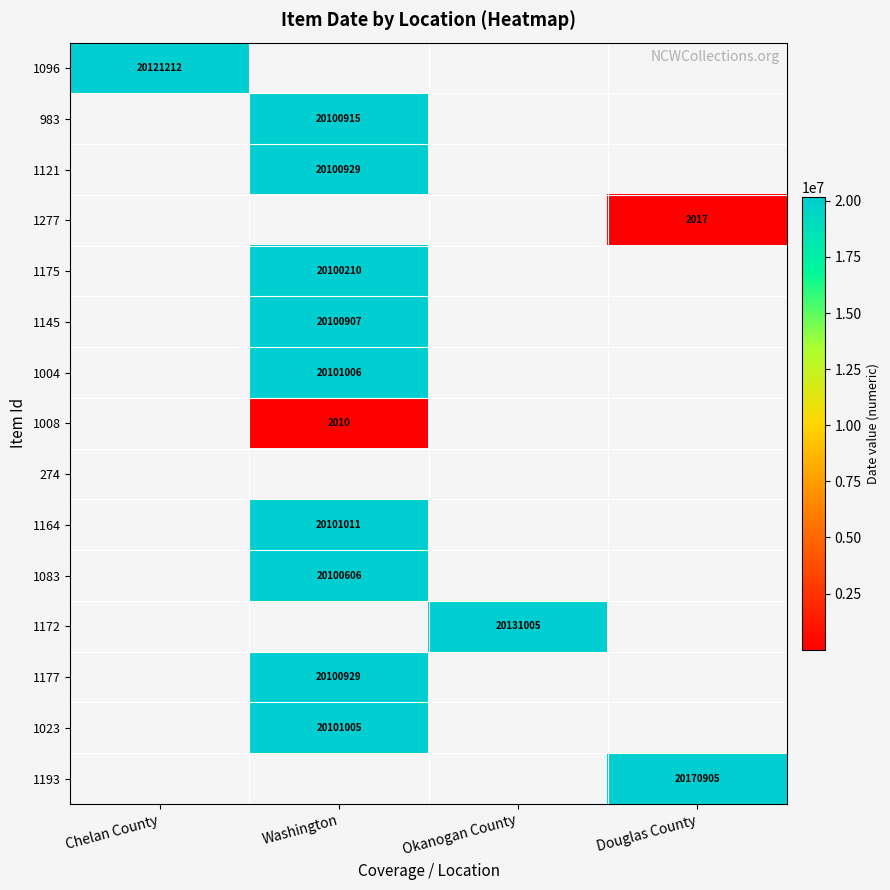

The 1164 series shows 7177822 at Washington. True or false?

False